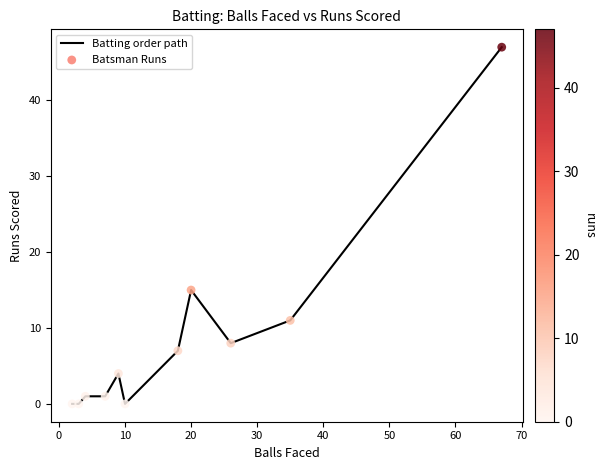

What is the difference between the maximum and minimum values?

47